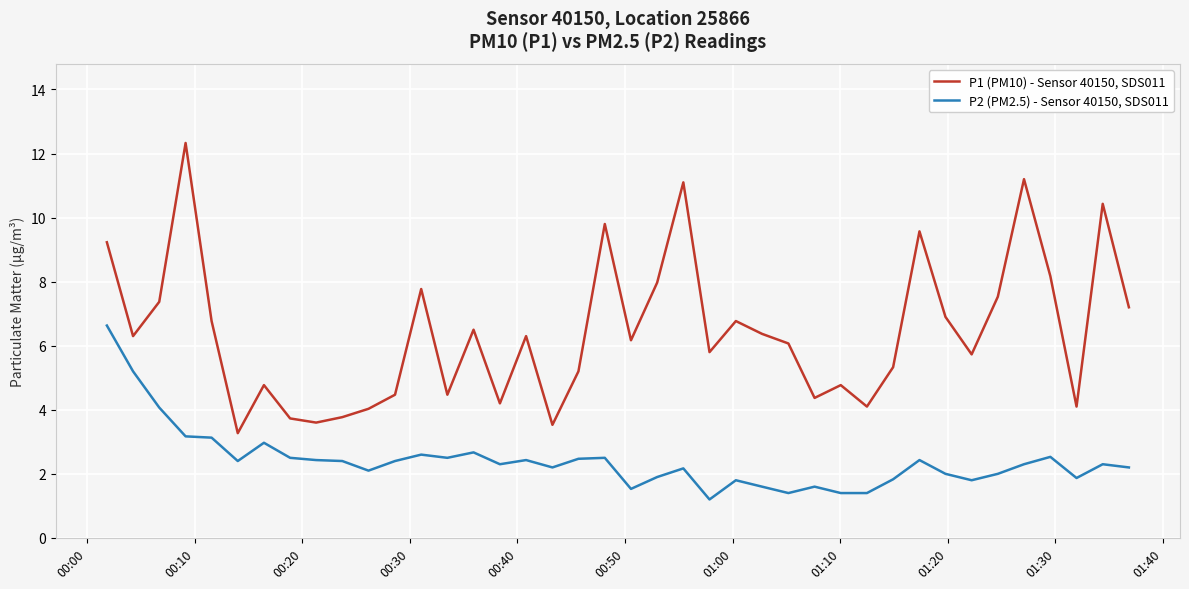

Which series has the largest total across all categories?

P1 (PM10) - Sensor 40150, SDS011